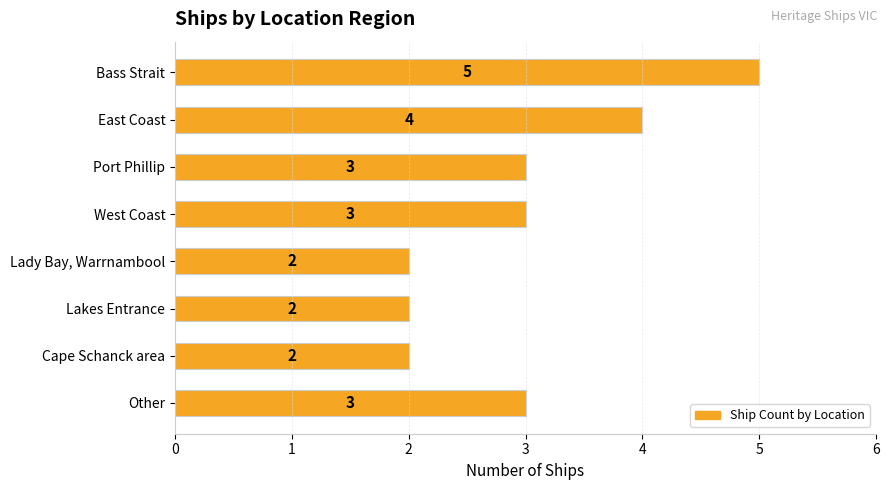

What is the ratio of the value at West Coast to the value at Bass Strait?

0.6